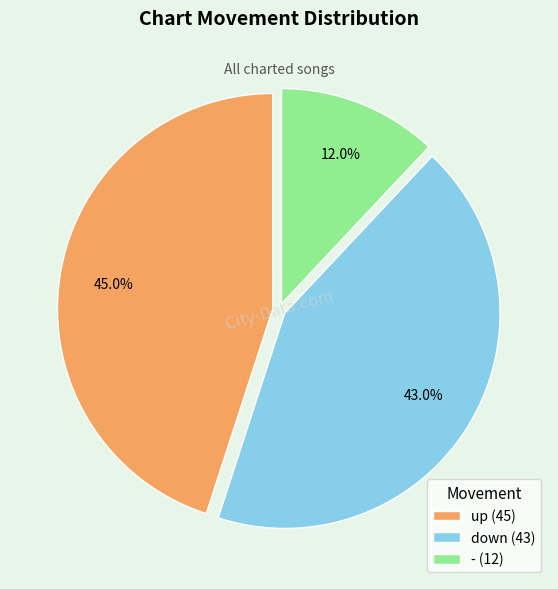

Which category has the biggest portion of the pie?

up